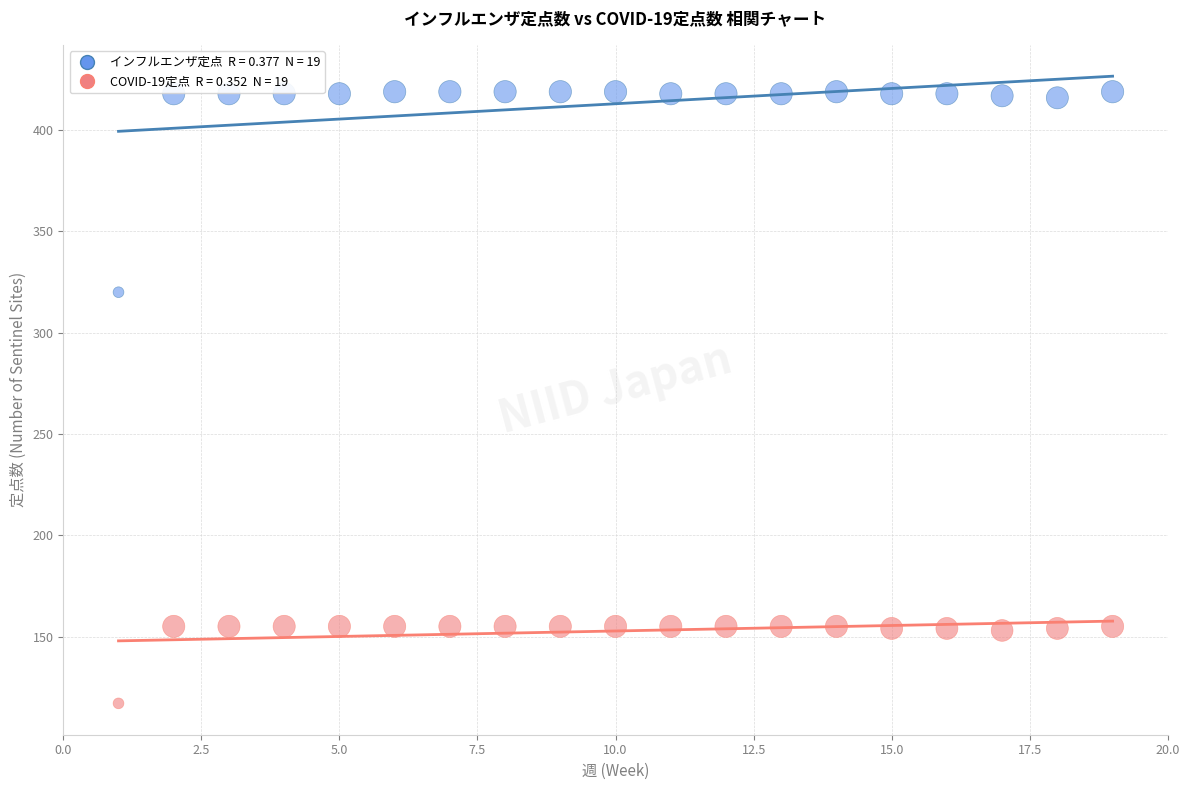

Across all series, what Y value is closest to 268?

320